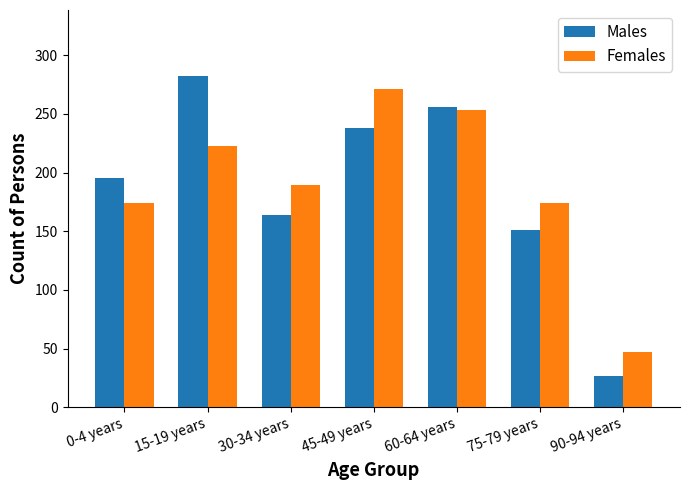

Is it true that Females equals 223 at 15-19 years?

True